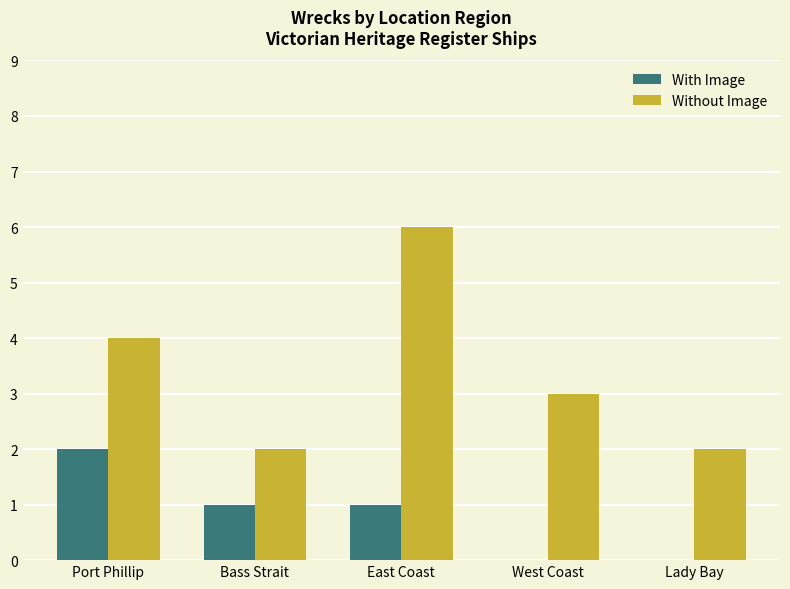

Is the value of With Image at Port Phillip greater than the value of Without Image at East Coast?

No